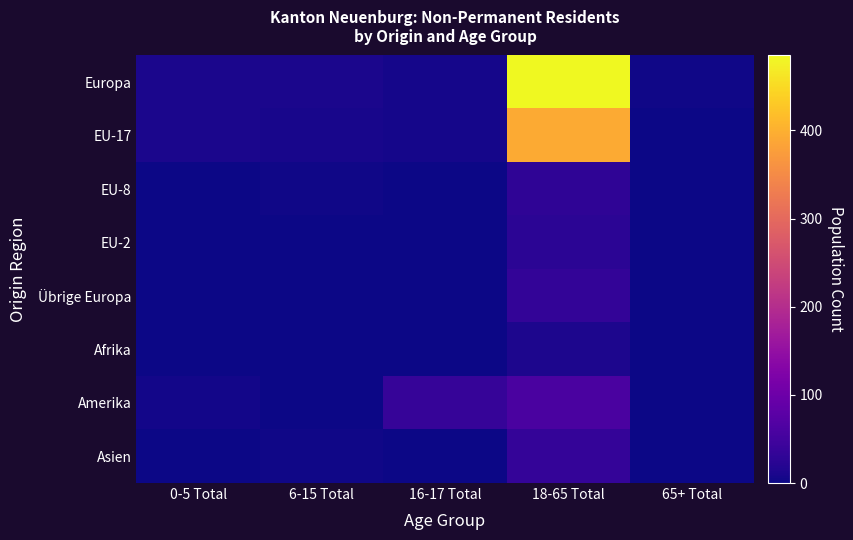

Reading left to right, what are all the values shown in this chart?

Europa: 0-5 Total=11	6-15 Total=11	16-17 Total=7	18-65 Total=485	65+ Total=2
EU-17: 0-5 Total=11	6-15 Total=8	16-17 Total=7	18-65 Total=394	65+ Total=1
EU-8: 0-5 Total=0	6-15 Total=2	16-17 Total=0	18-65 Total=30	65+ Total=1
EU-2: 0-5 Total=0	6-15 Total=1	16-17 Total=0	18-65 Total=25	65+ Total=0
Übrige Europa: 0-5 Total=0	6-15 Total=0	16-17 Total=0	18-65 Total=34	65+ Total=0
Afrika: 0-5 Total=0	6-15 Total=0	16-17 Total=0	18-65 Total=13	65+ Total=1
Amerika: 0-5 Total=5	6-15 Total=1	16-17 Total=36	18-65 Total=59	65+ Total=1
Asien: 0-5 Total=1	6-15 Total=2	16-17 Total=0	18-65 Total=35	65+ Total=0